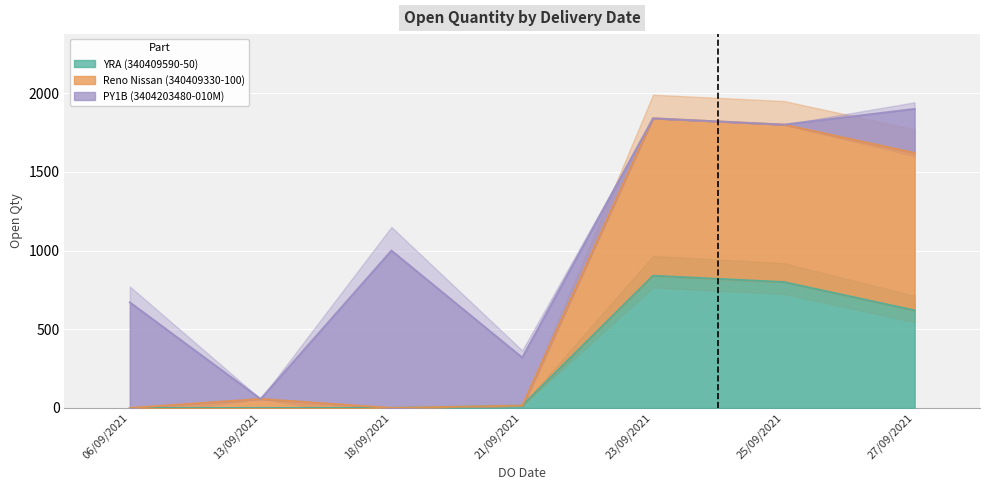

What is the label of the 2nd point from the right?

25/09/2021